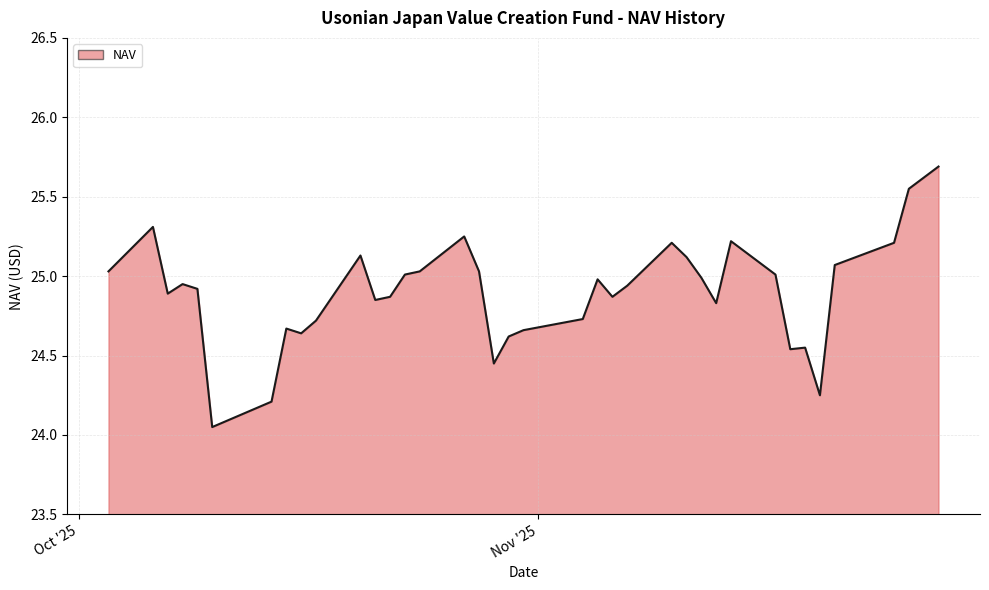

What is the maximum value shown in the chart?

25.7